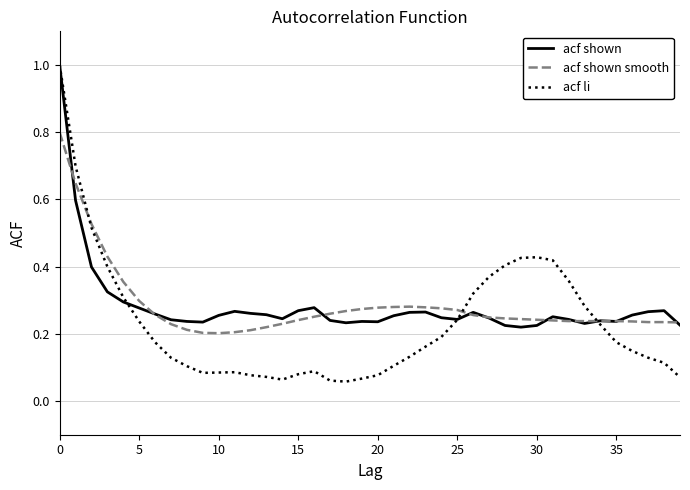

Which series has the widest spread of values?

acf li